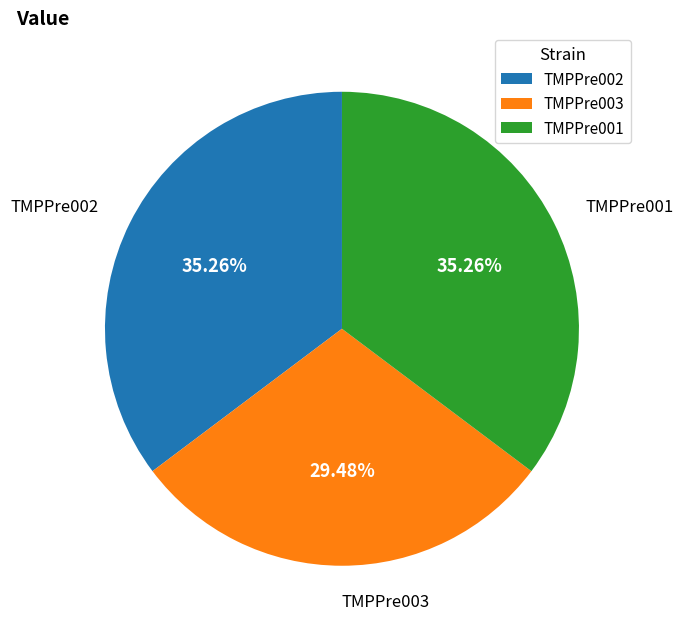

Is the sum of TMPPre002 and TMPPre001 greater than half?

Yes